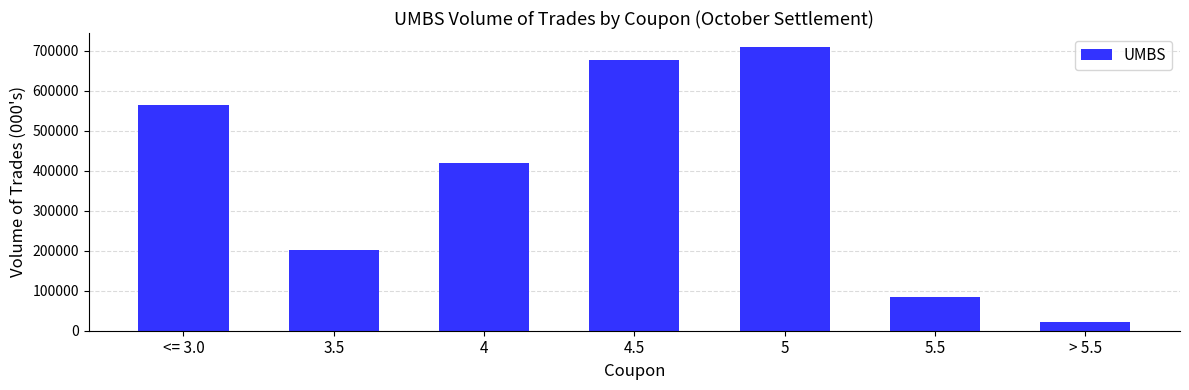

Does the chart contain any negative values?

No